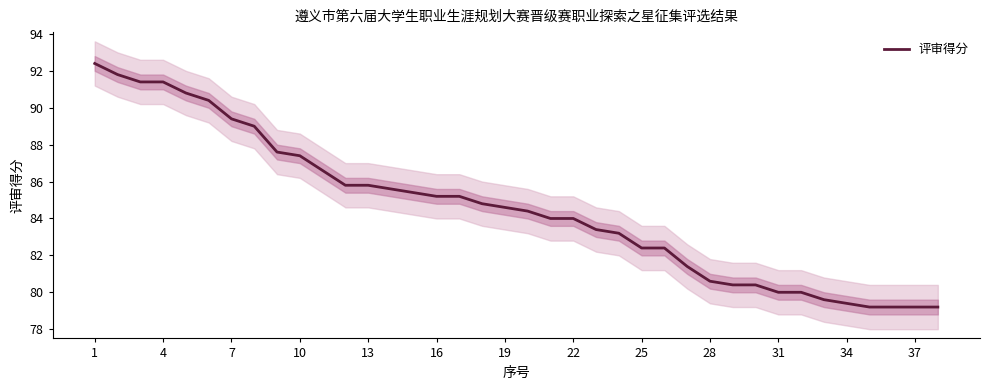

What is the lowest value of the 评审得分 series?

79.2